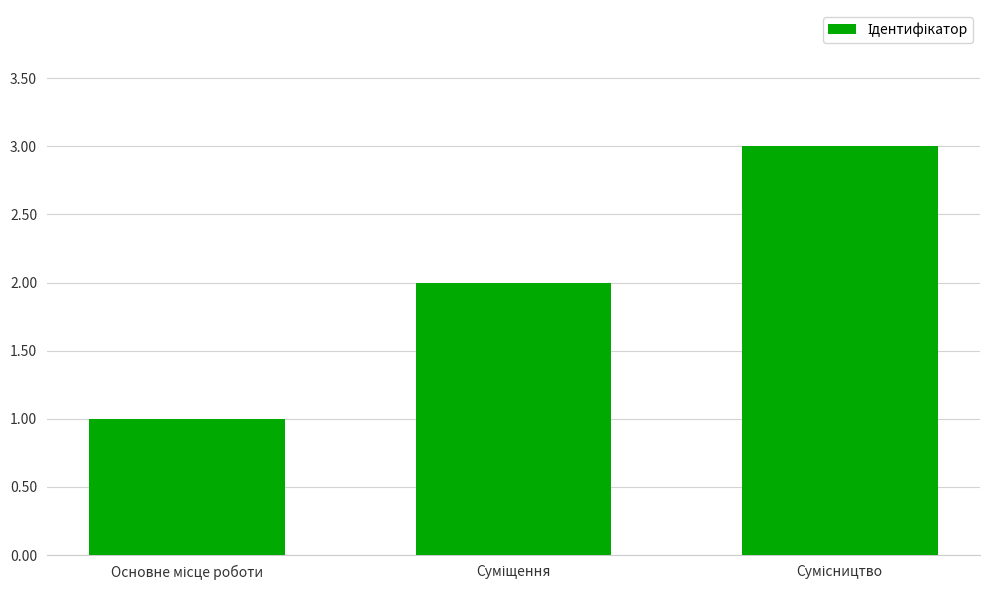

What is the sum of all values?

6